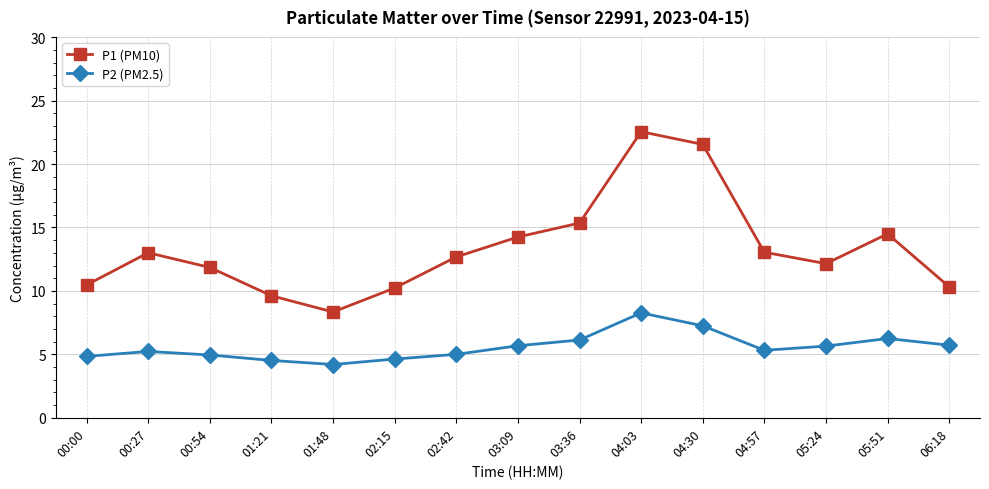

What is the label of the 3rd point from the right?

05:24